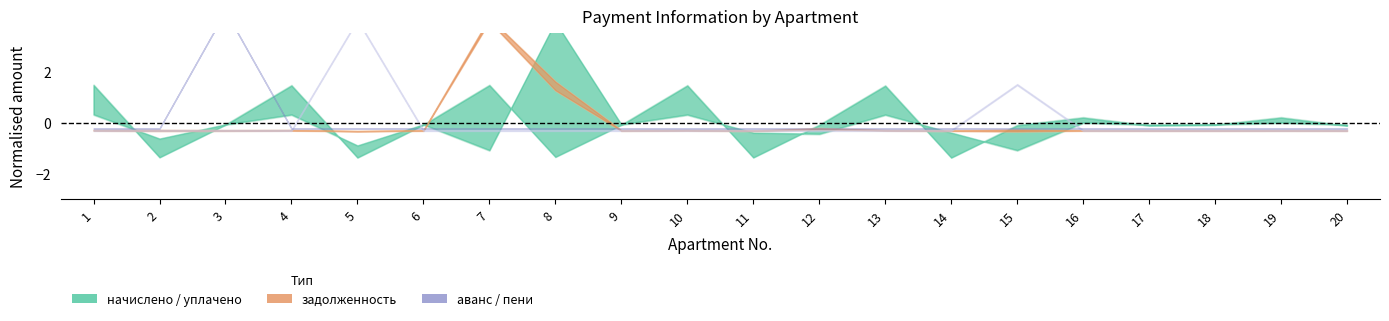

True or false: задолженность_2 has a value of 253.7 at 10.

False